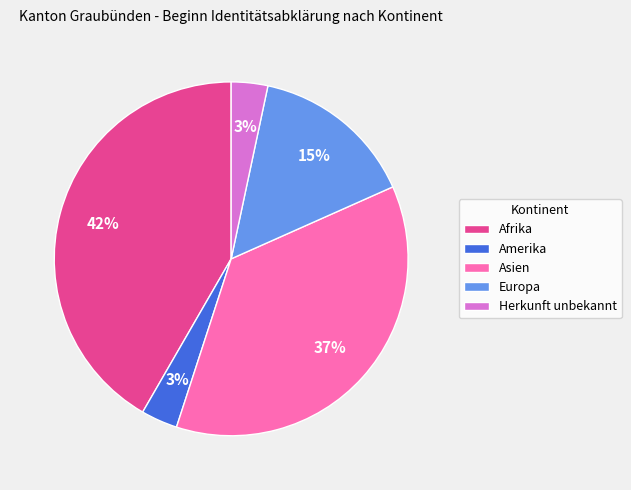

Count the number of slices in the pie.

5